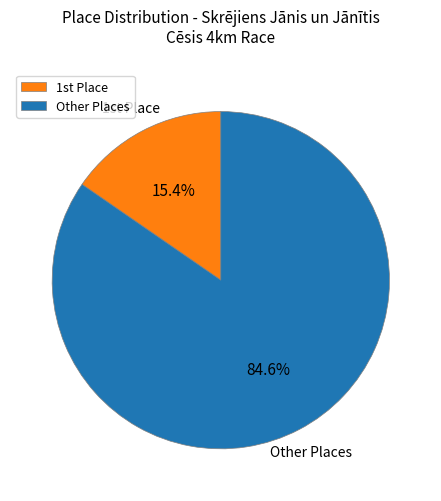

Rank the categories by value from lowest to highest.

1st Place, Other Places